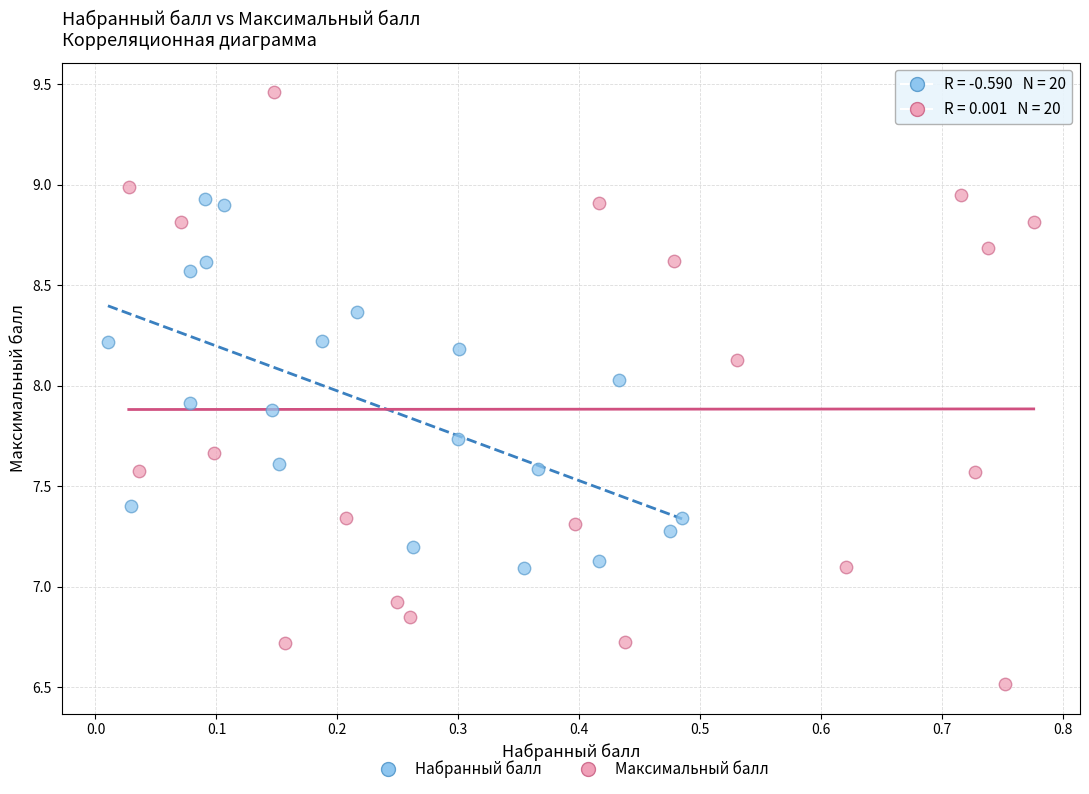

Which series has the widest spread of Y values?

Максимальный балл